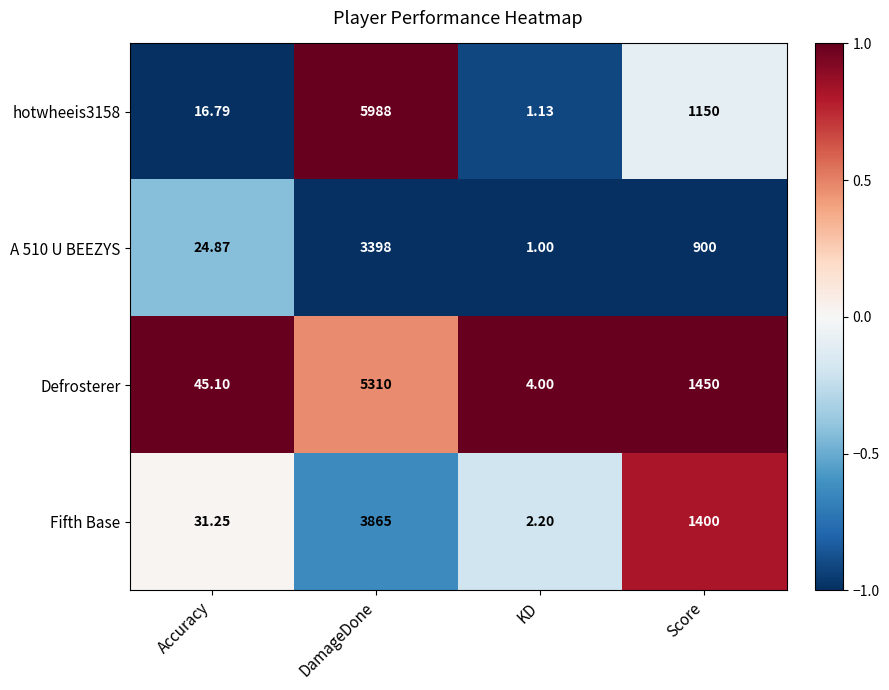

Count the number of categories in the chart.

4